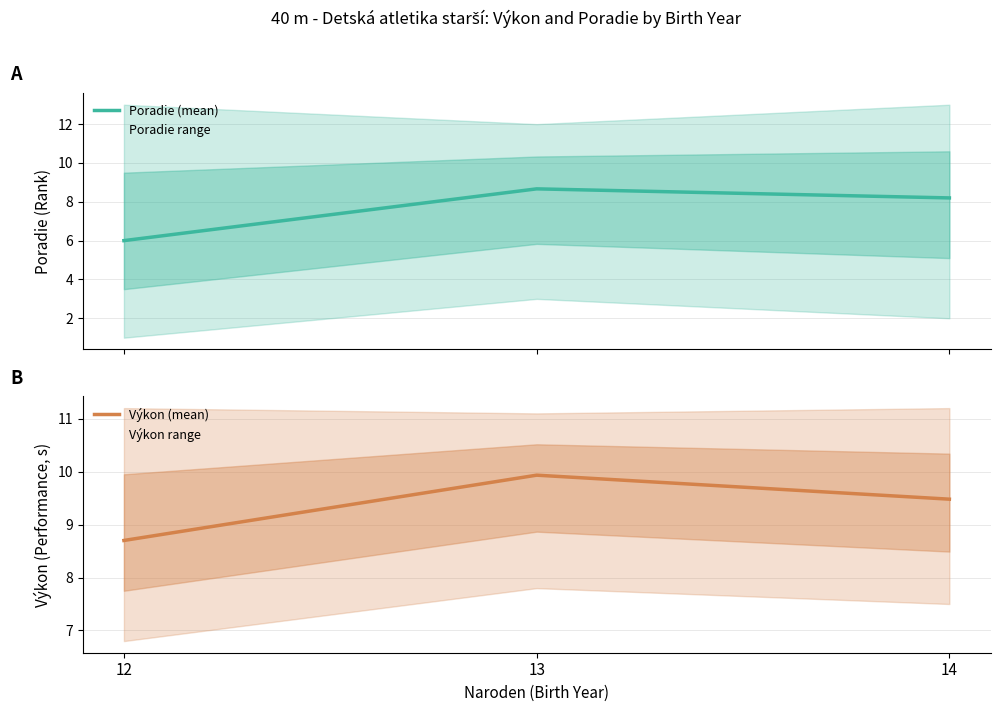

What is the highest value of the Výkon (mean) series?

9.9